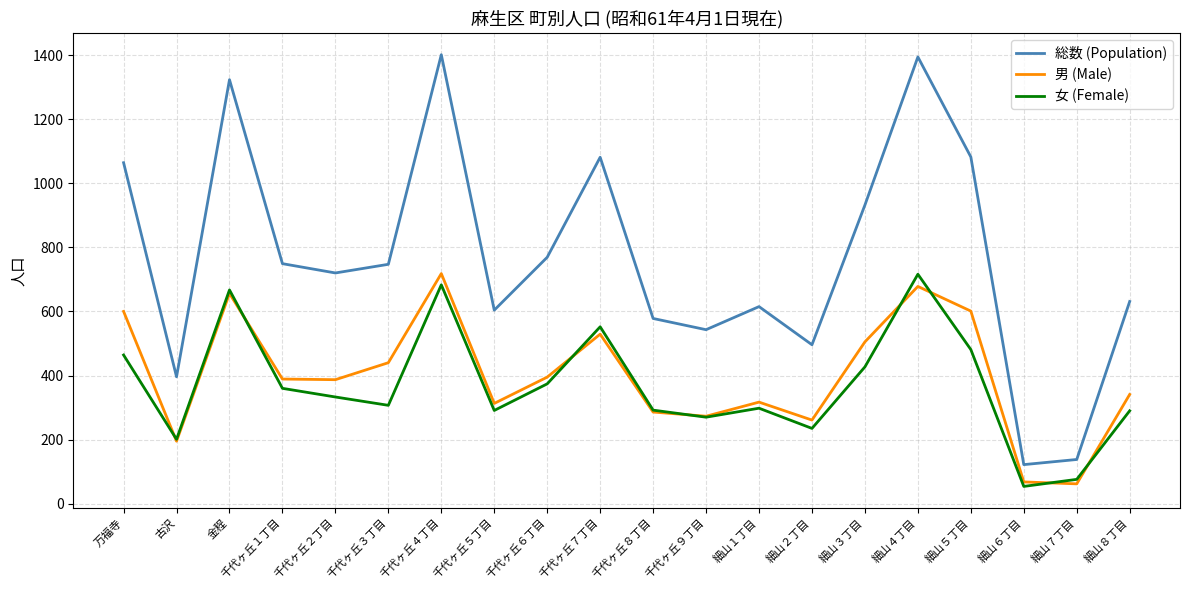

At 細山５丁目, list the series in order from smallest to largest.

女 (Female), 男 (Male), 総数 (Population)